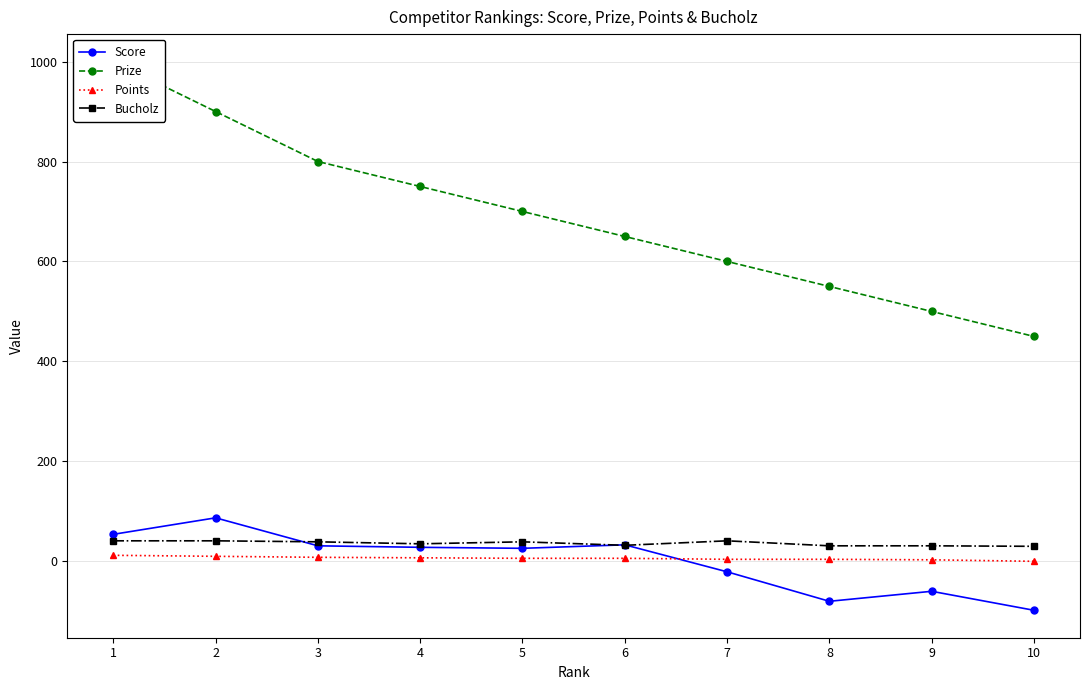

What is the approximate value of Score at 2?

87